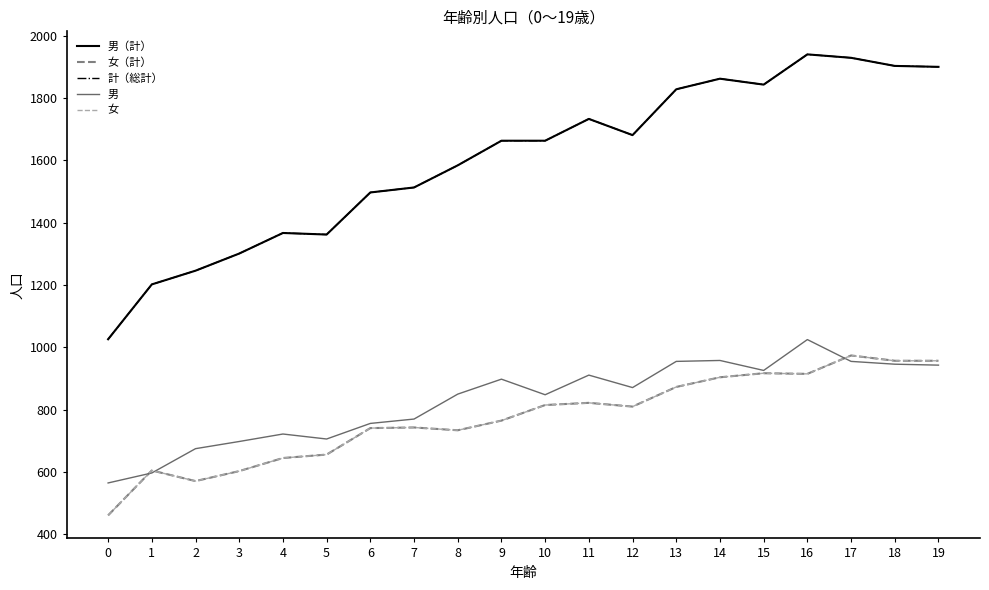

At which label does 女（計） reach its peak?

17